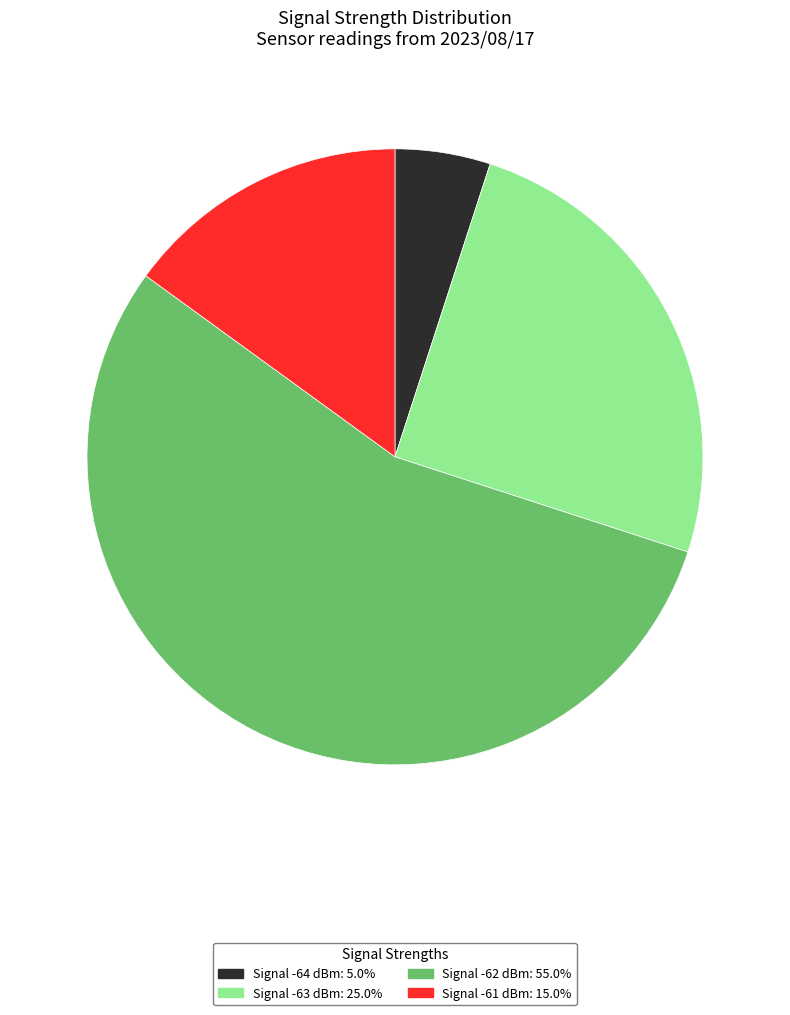

How many slices are in this pie chart?

4